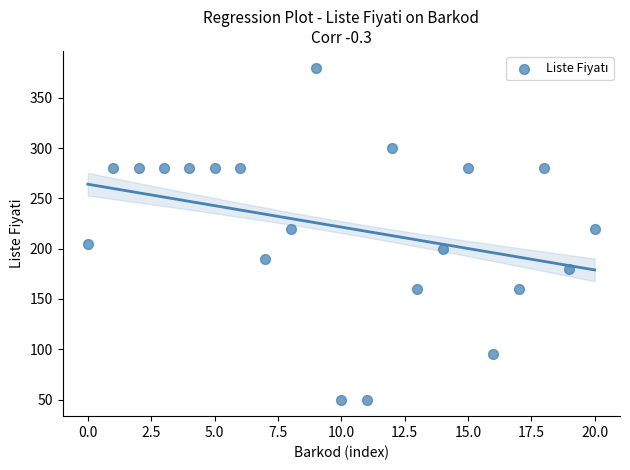

What is the range of Y values (max minus min)?

330